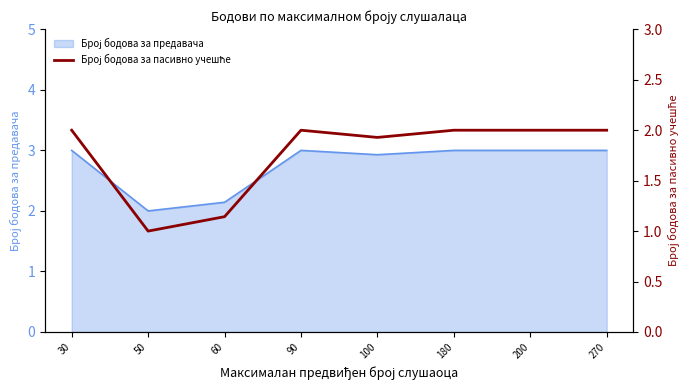

At which label is the value closest to 1?

50